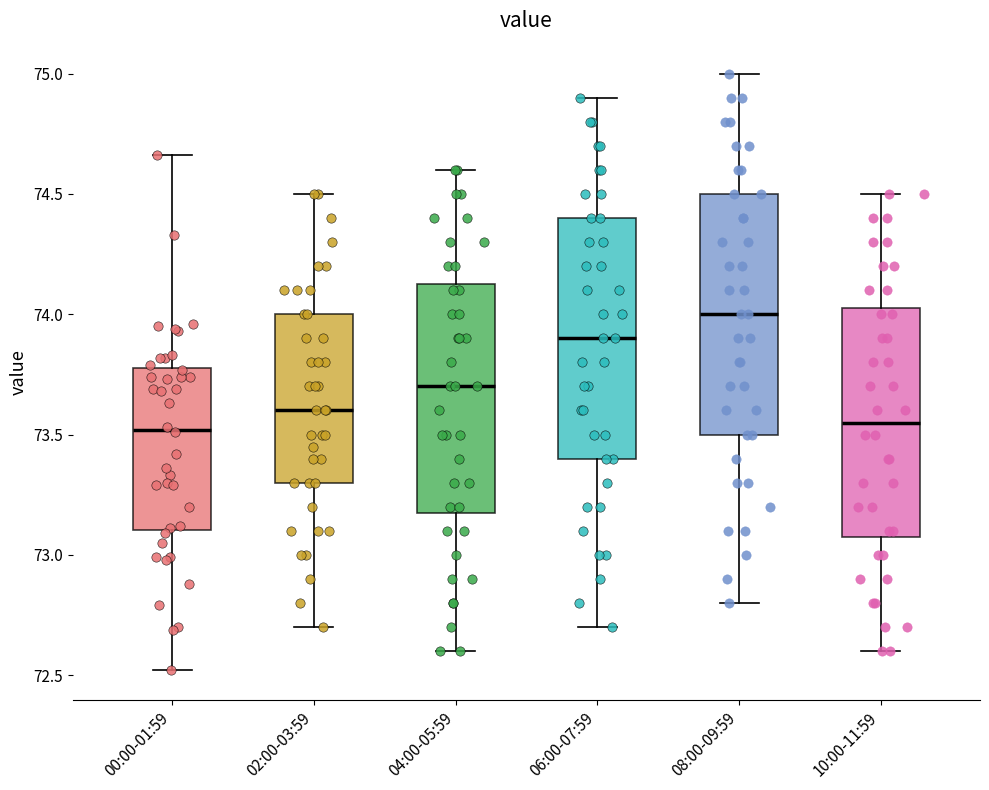

Where does the median line of the box for 02:00-03:59 sit on the y-axis? The values are not printed on the chart, so give them approximately, as read against the axis.

73.60